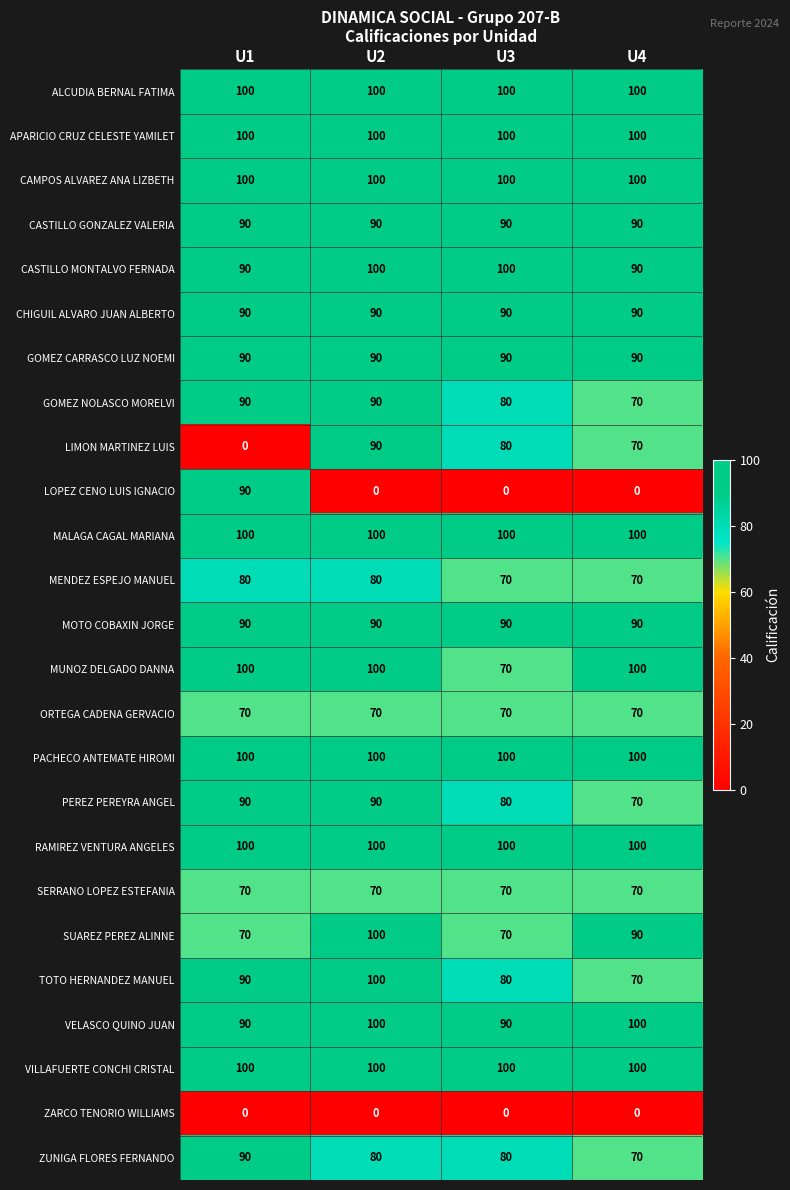

Is the value of CHIGUIL ALVARO JUAN ALBERTO at U1 greater than the value of MALAGA CAGAL MARIANA at U3?

No